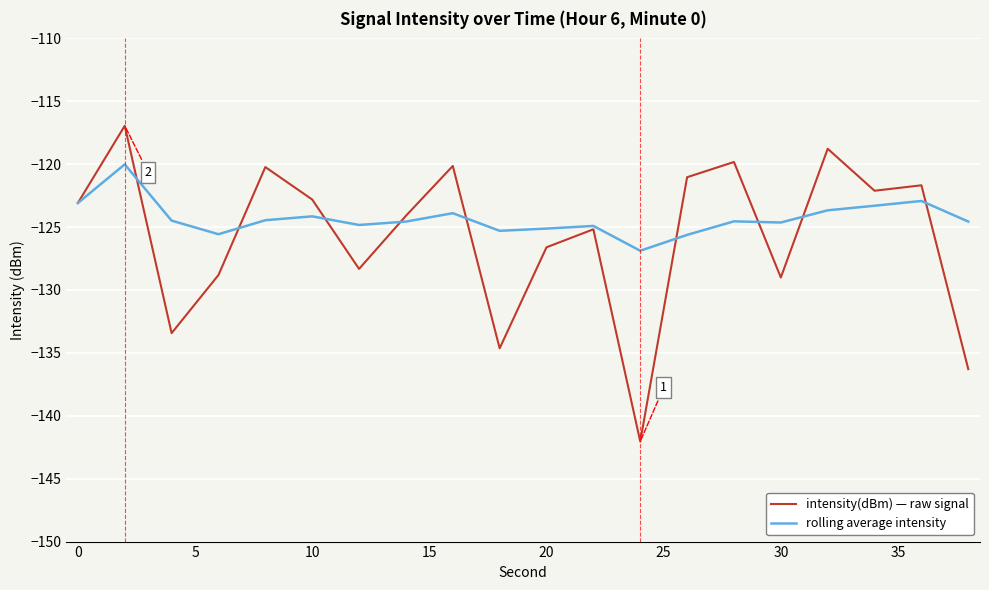

Rank the series by their maximum value, from lowest to highest.

rolling average intensity, intensity(dBm) — raw signal